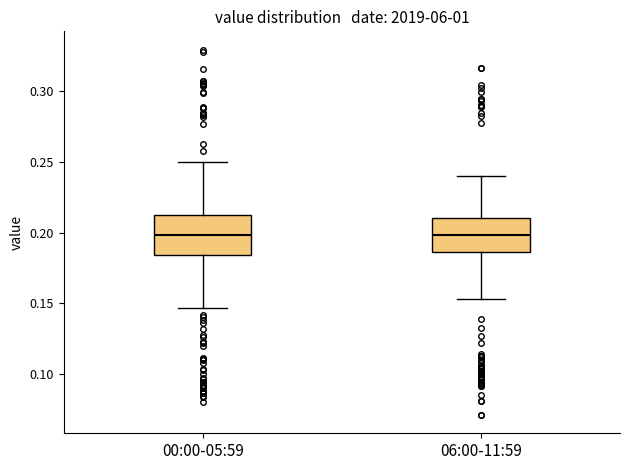

Reading left to right, read every box against the y-axis: the position of its median line, the range the box covers, and the ends of its whiskers. The values are not printed on the chart, so give them approximately, as read against the axis.

00:00-05:59: median 0.200, box 0.185 to 0.215, whiskers 0.145 to 0.250
06:00-11:59: median 0.200, box 0.185 to 0.210, whiskers 0.155 to 0.240